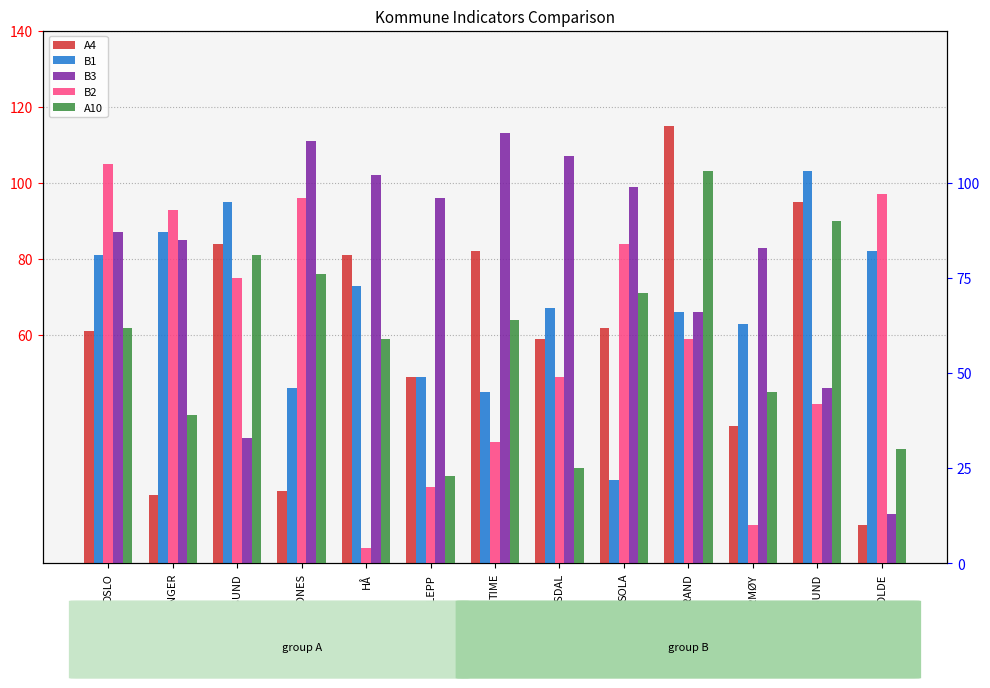

Are the bars grouped side by side (vs. stacked)?

Yes